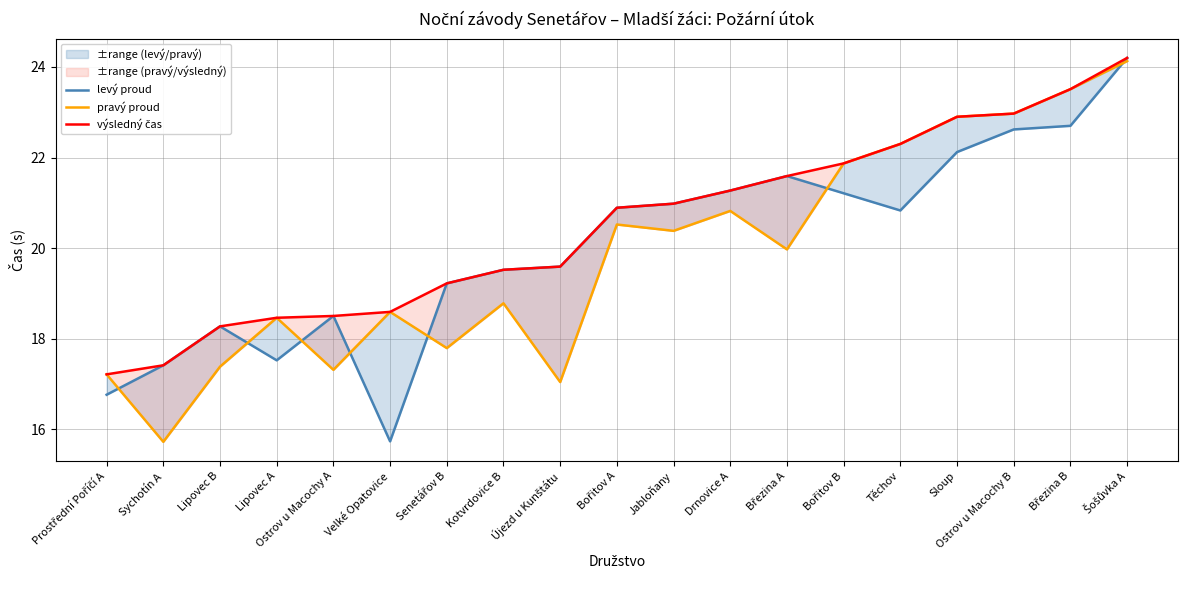

At which label is levý proud closest to 19?

Senetářov B